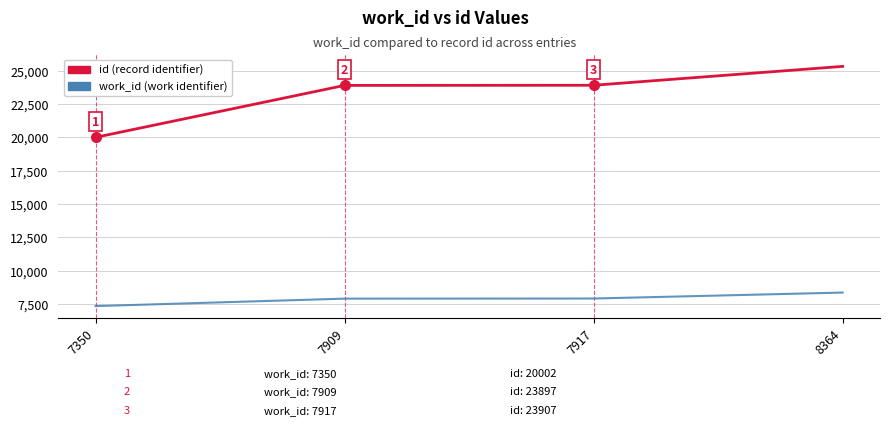

At which category is the sum across all series the highest?

8364